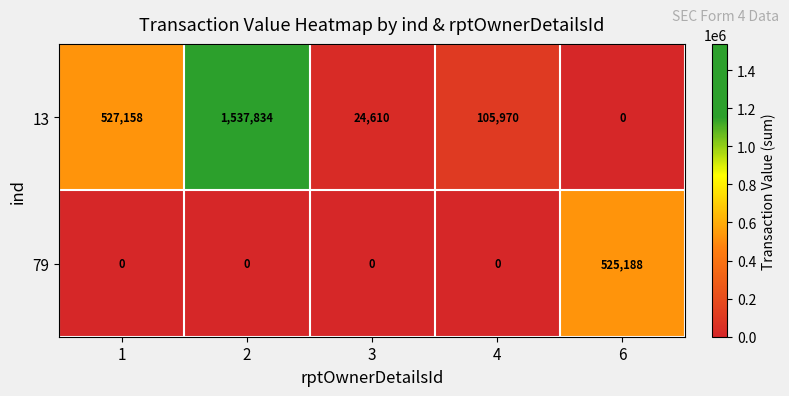

What value does the 79 series have at 6?

525188